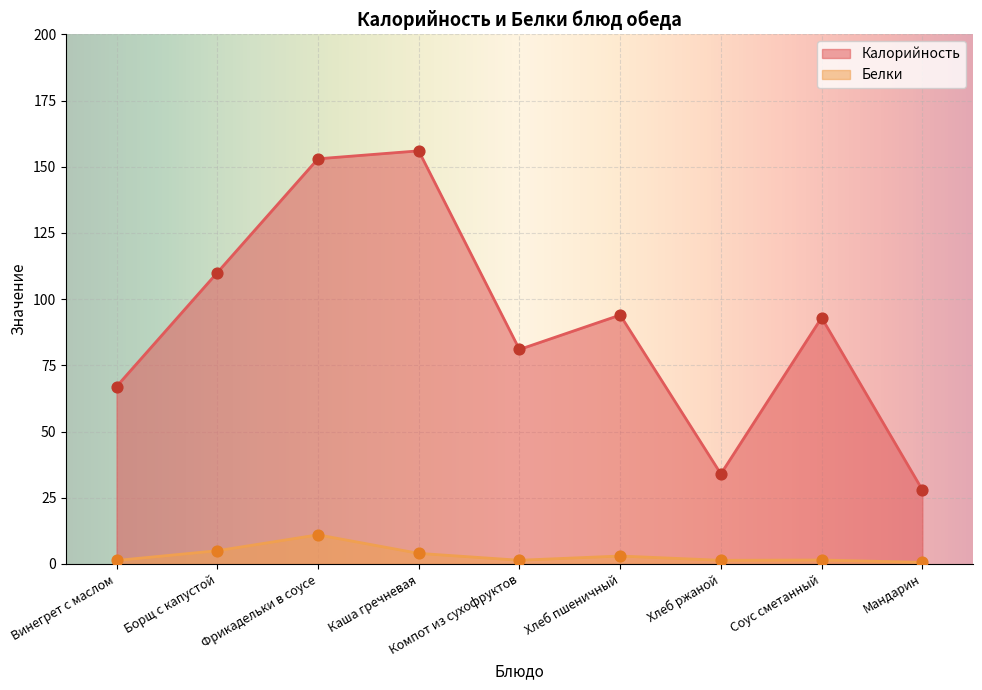

Which series has the largest Y range (max minus min)?

Калорийность